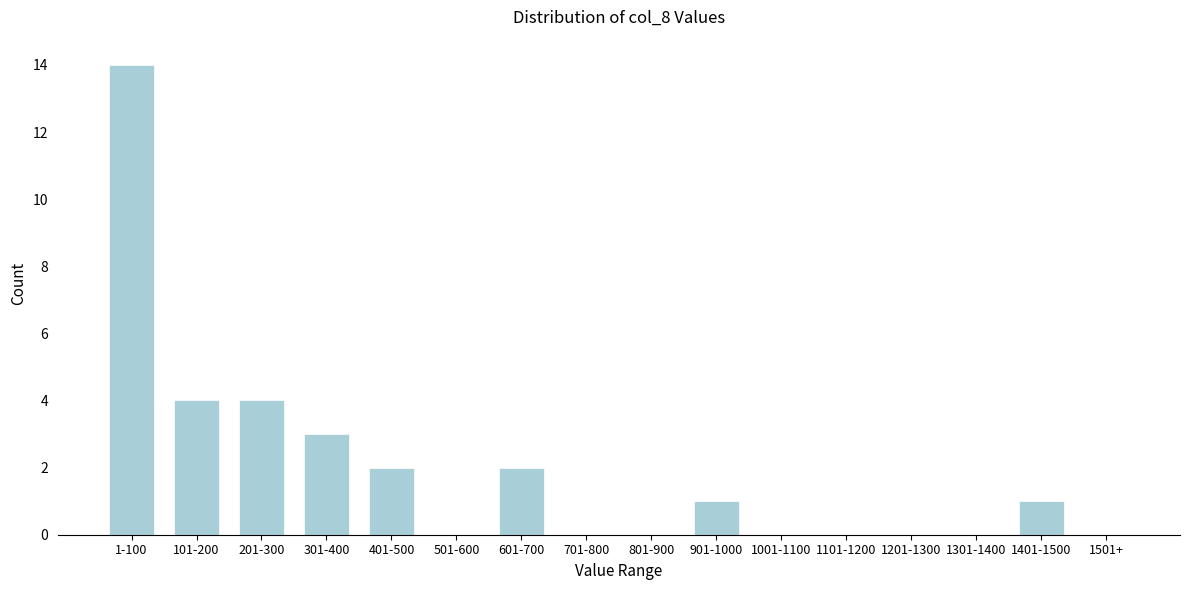

Reading right to left, extract all data points from this chart.

1501+=0	1401-1500=1	1301-1400=0	1201-1300=0	1101-1200=0	1001-1100=0	901-1000=1	801-900=0	701-800=0	601-700=2	501-600=0	401-500=2	301-400=3	201-300=4	101-200=4	1-100=14